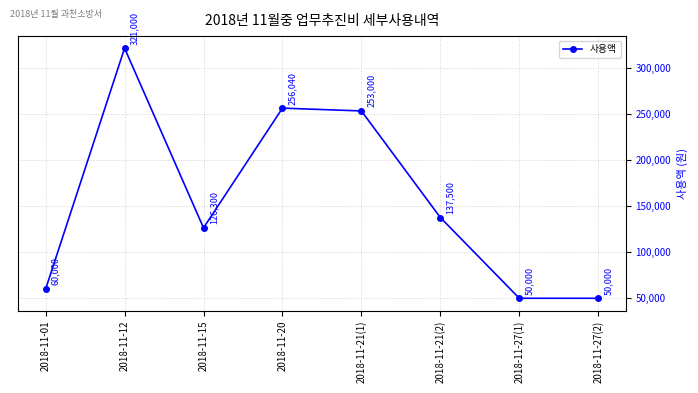

What value does the data have at 2018-11-21(1), to the nearest 100?

253000